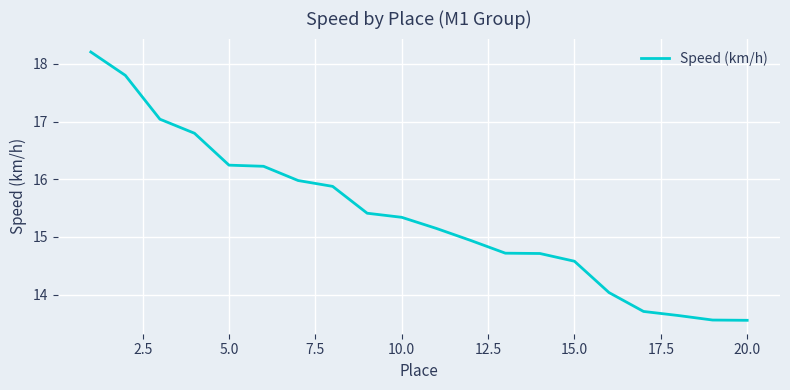

Reading left to right, what are all the values shown in this chart?

18.2	17.8	17.0	16.8	16.2	16.2	16.0	15.9	15.4	15.3	15.1	14.9	14.7	14.7	14.6	14.0	13.7	13.6	13.6	13.6